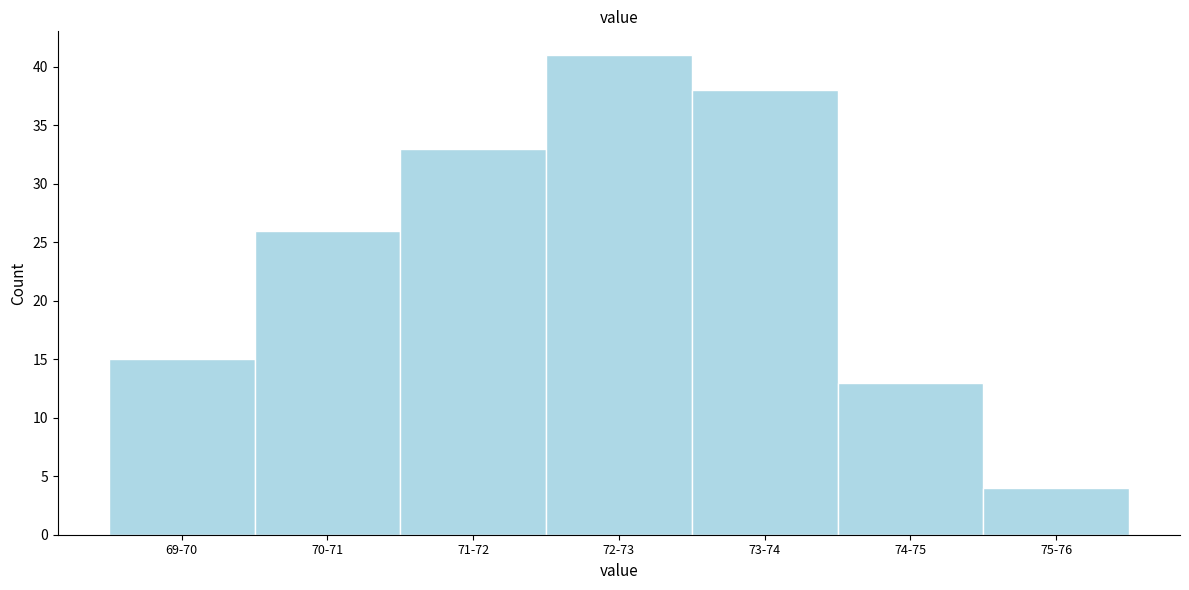

Reading left to right, list all the values displayed in this chart.

69-70=15	70-71=26	71-72=33	72-73=41	73-74=38	74-75=13	75-76=4